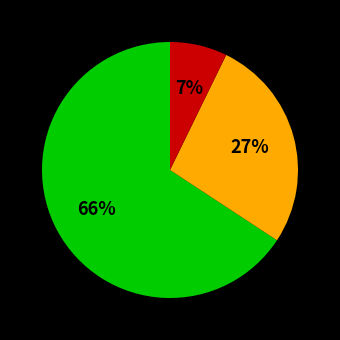

To the nearest percent, what is the average slice percentage?

33%